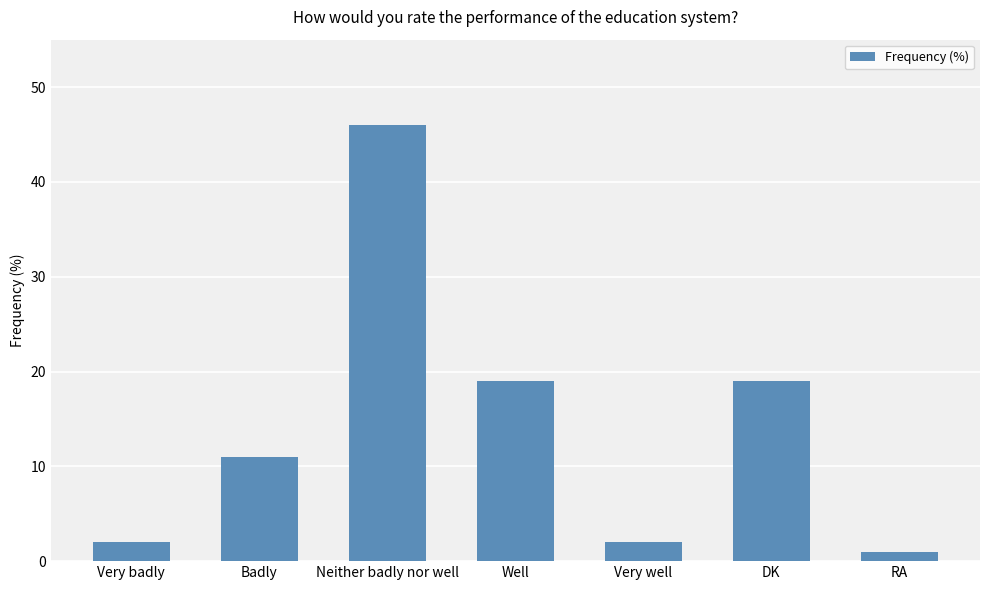

Which label corresponds to the largest value in the chart?

Neither badly nor well